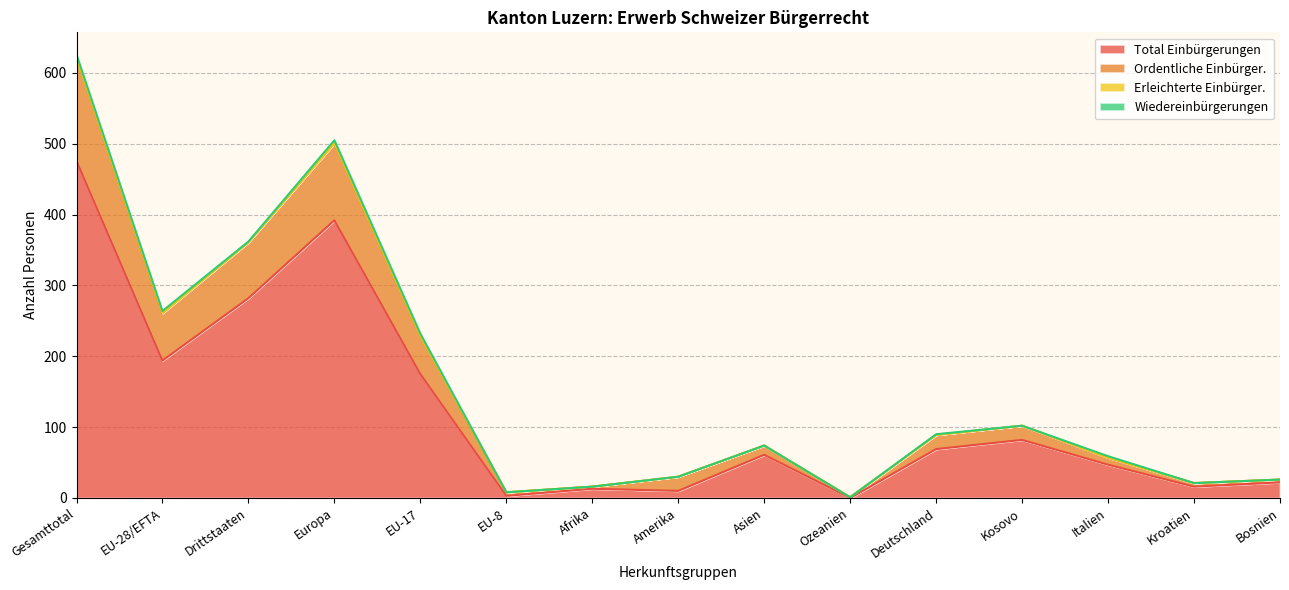

At which label does Total Einbürgerungen reach its peak?

Gesamttotal